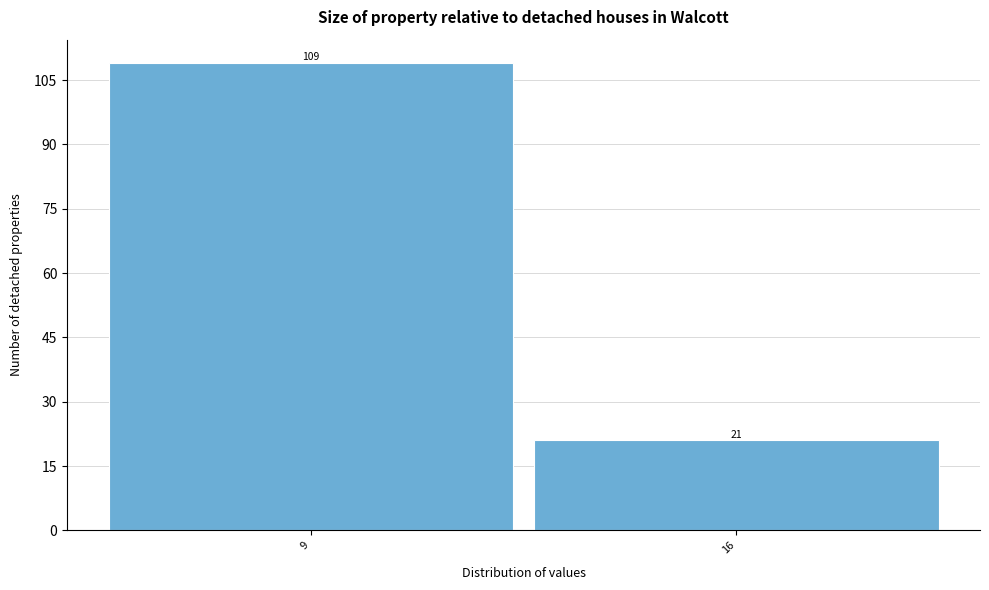

Reading right to left, what are all the values shown in this chart?

21	109